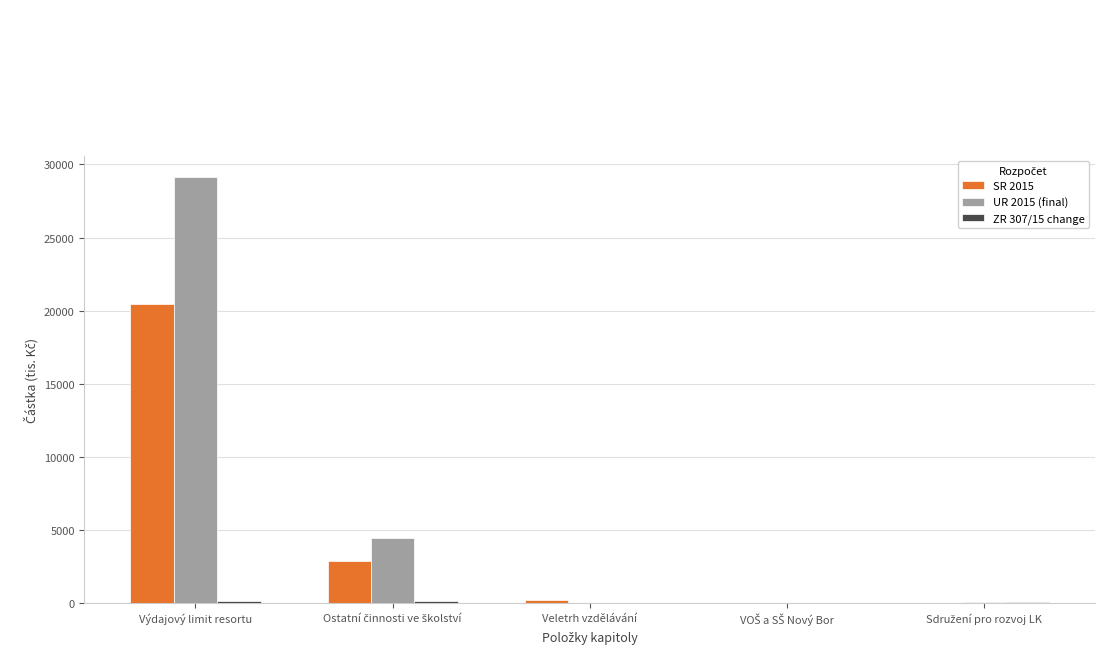

At which category is the sum across all series the highest?

Výdajový limit resortu